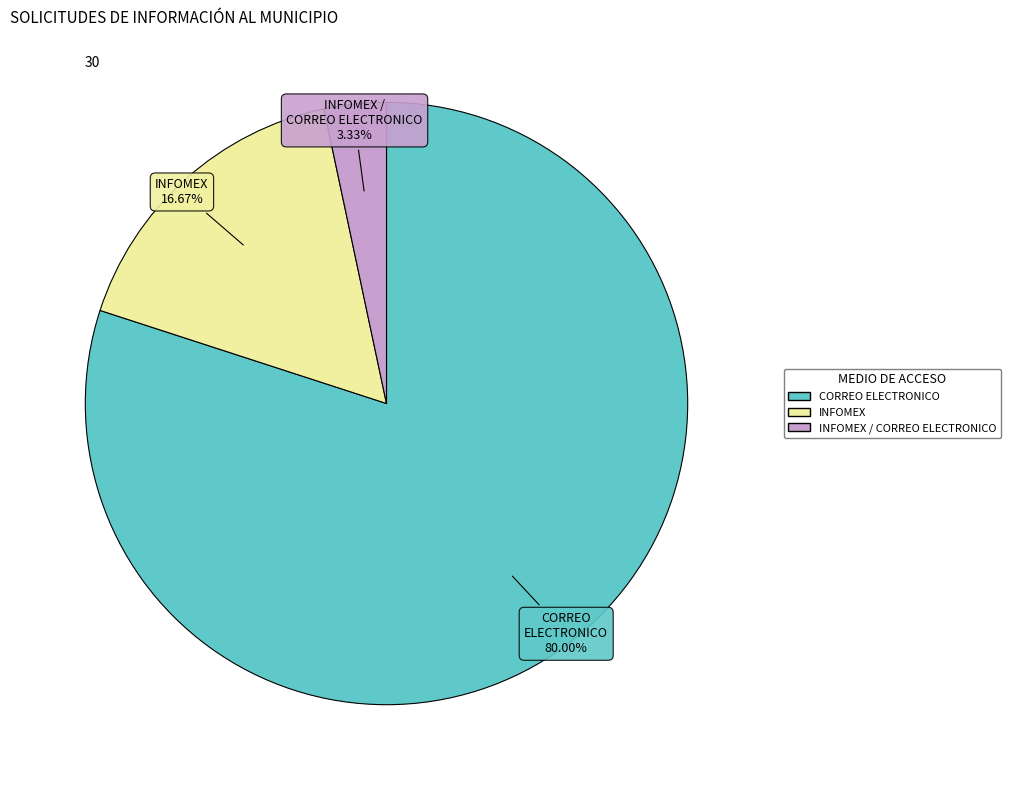

What is the majority slice?

CORREO ELECTRONICO